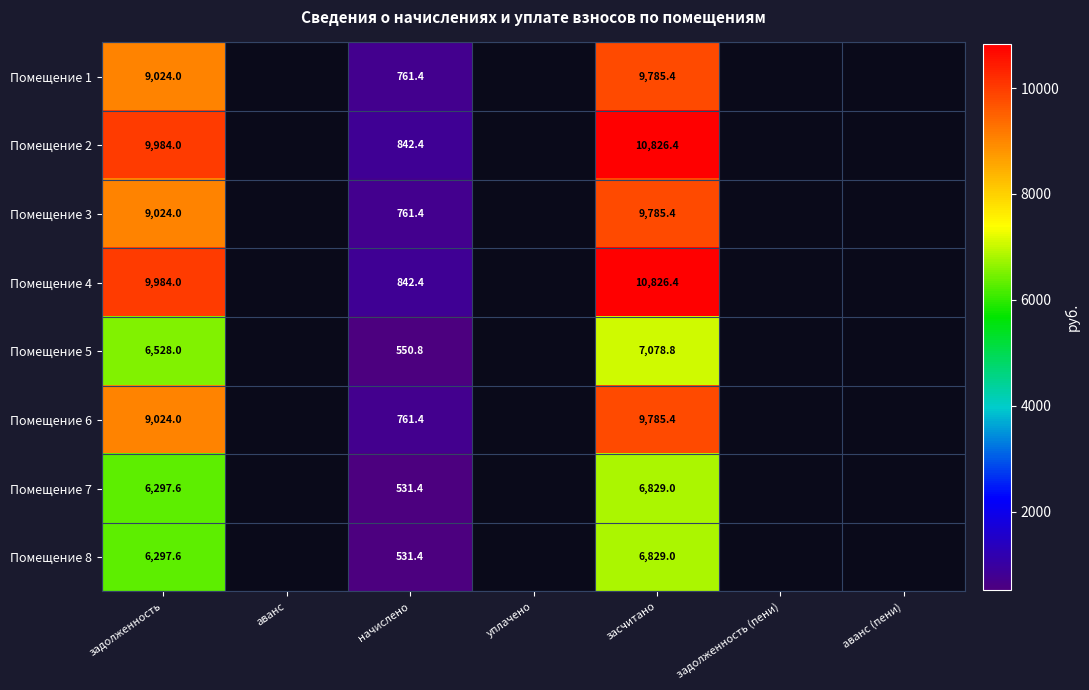

Which label corresponds to the largest value in the chart?

засчитано